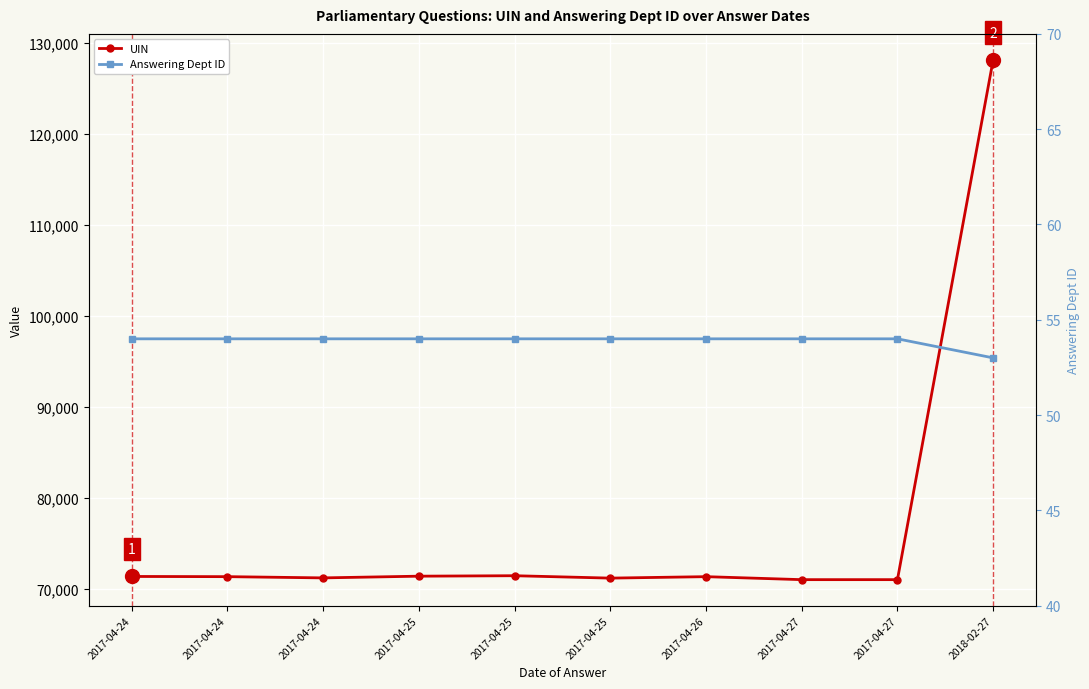

What is the sum of the Answering Dept ID values at 2017-04-24 and 2017-04-25?

108